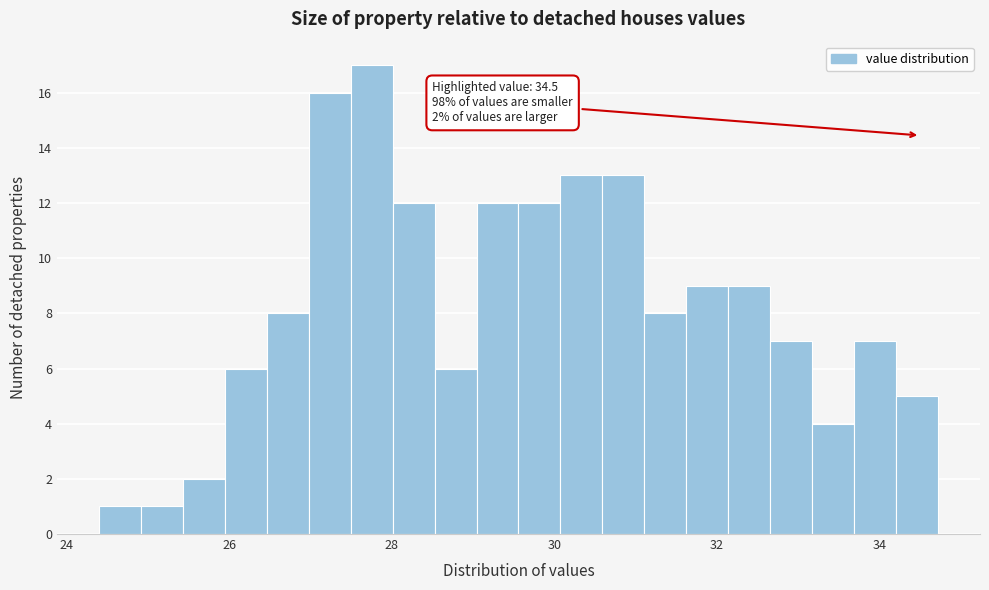

Around what value on the x-axis is the tallest bar? Give the approximate position of its centre, as read against the axis.

27.8